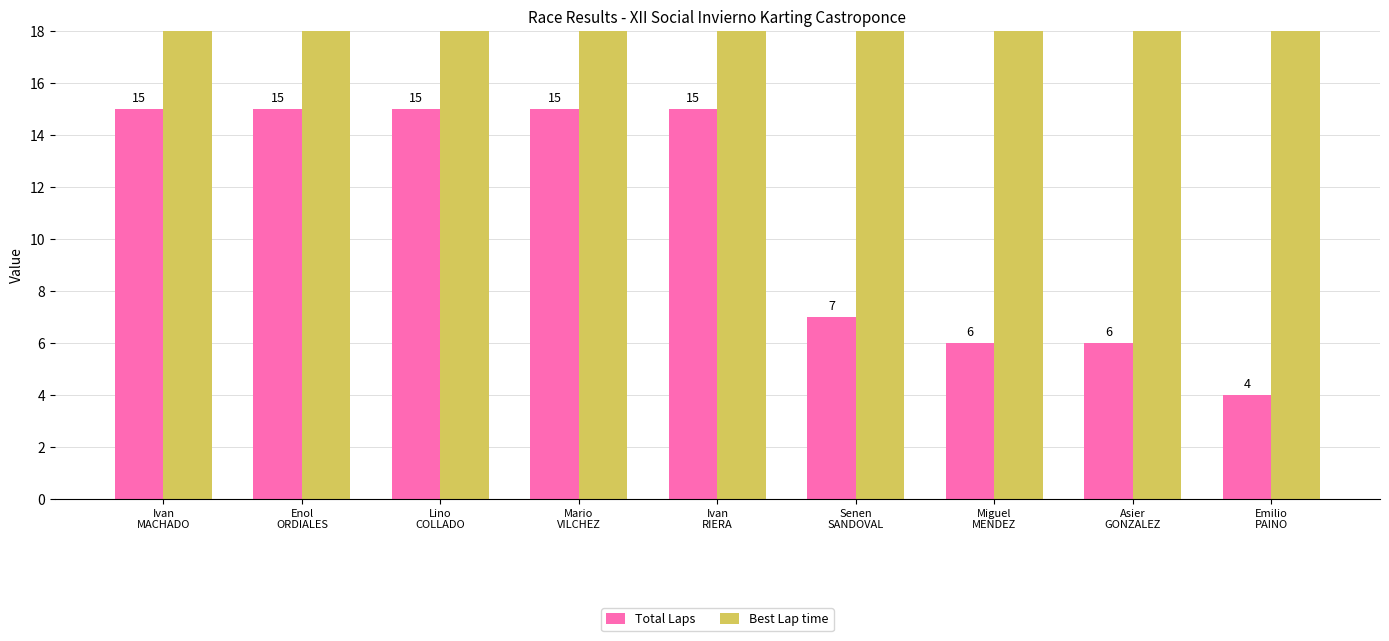

What is the minimum value for Best Lap time?

40.9